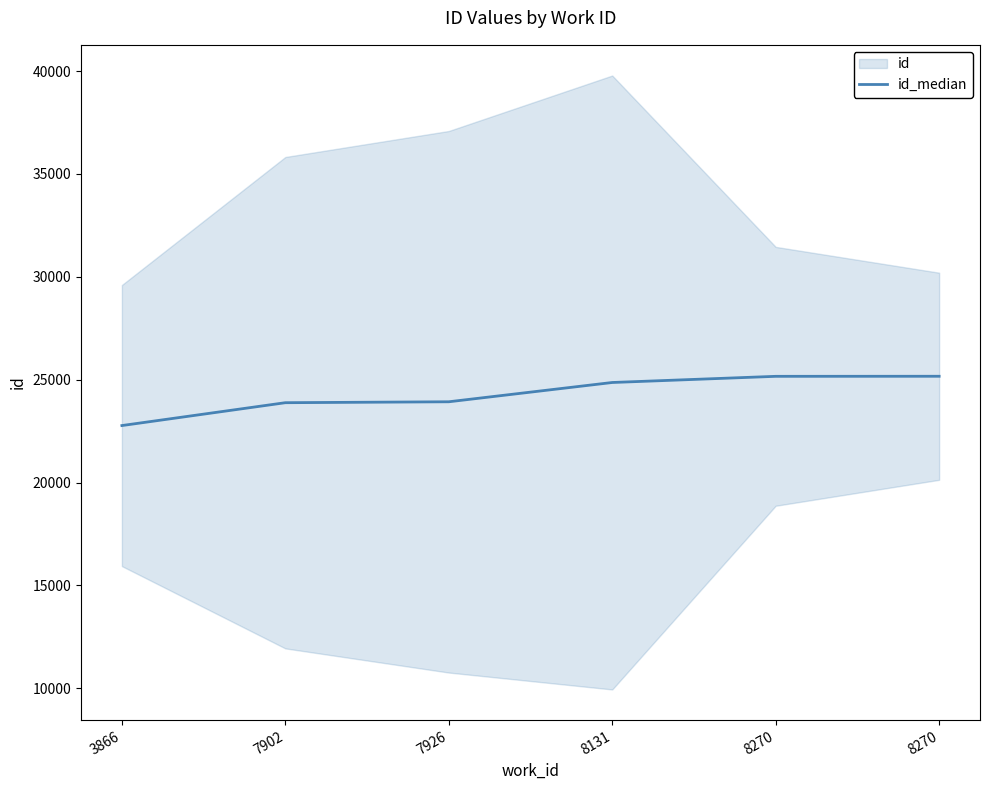

What is the value of the 3rd point from the left?

23929